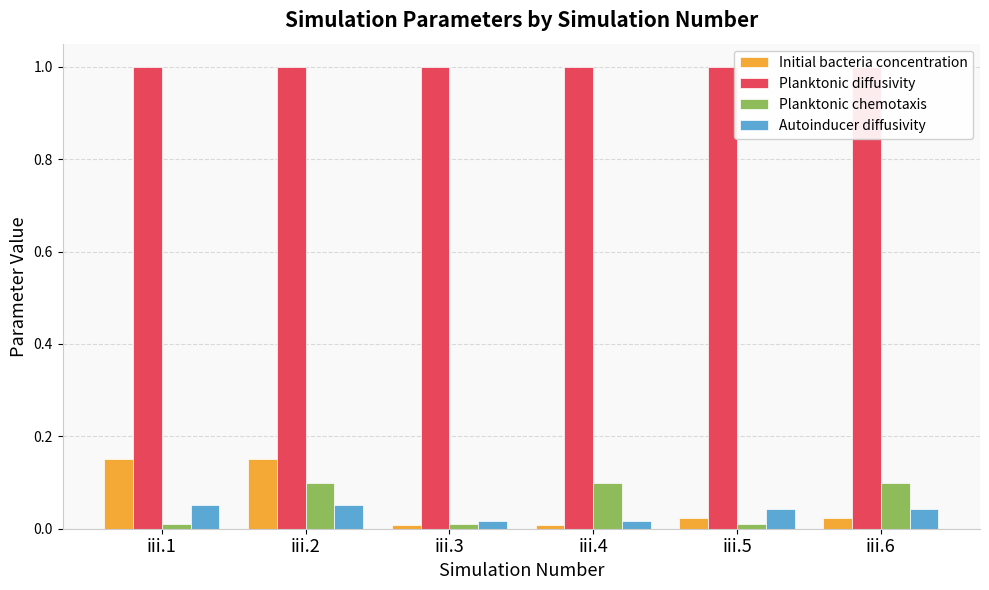

At which label is Planktonic chemotaxis closest to 0?

iii.1